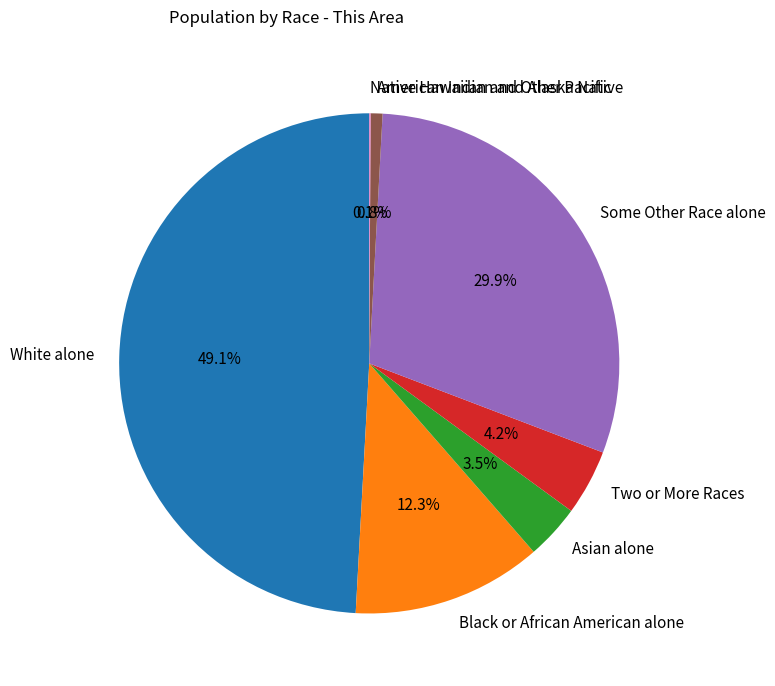

Which slice is the largest?

White alone